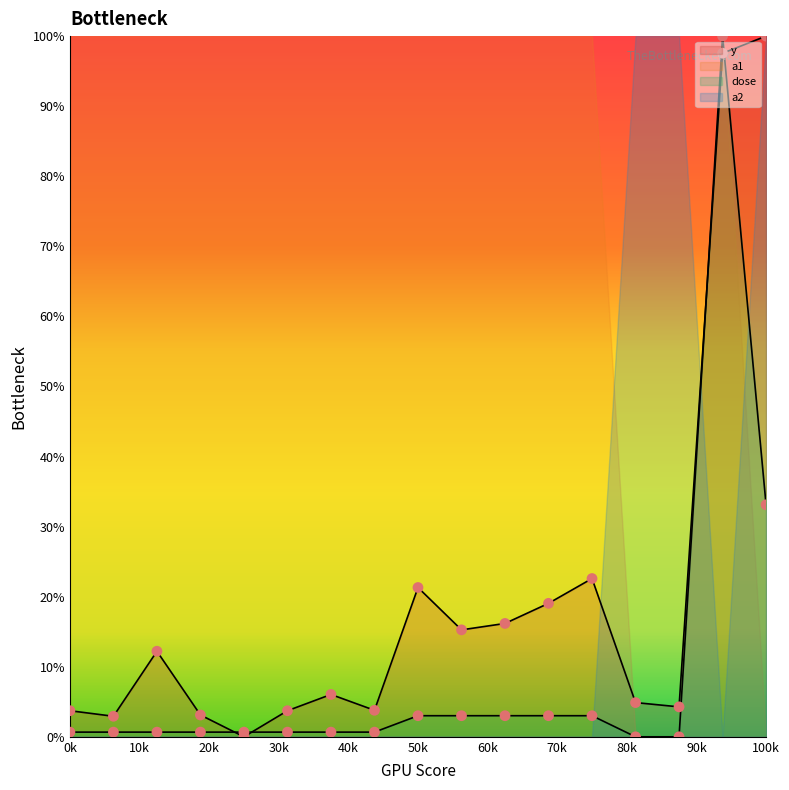

Which series has the largest total across all categories?

y